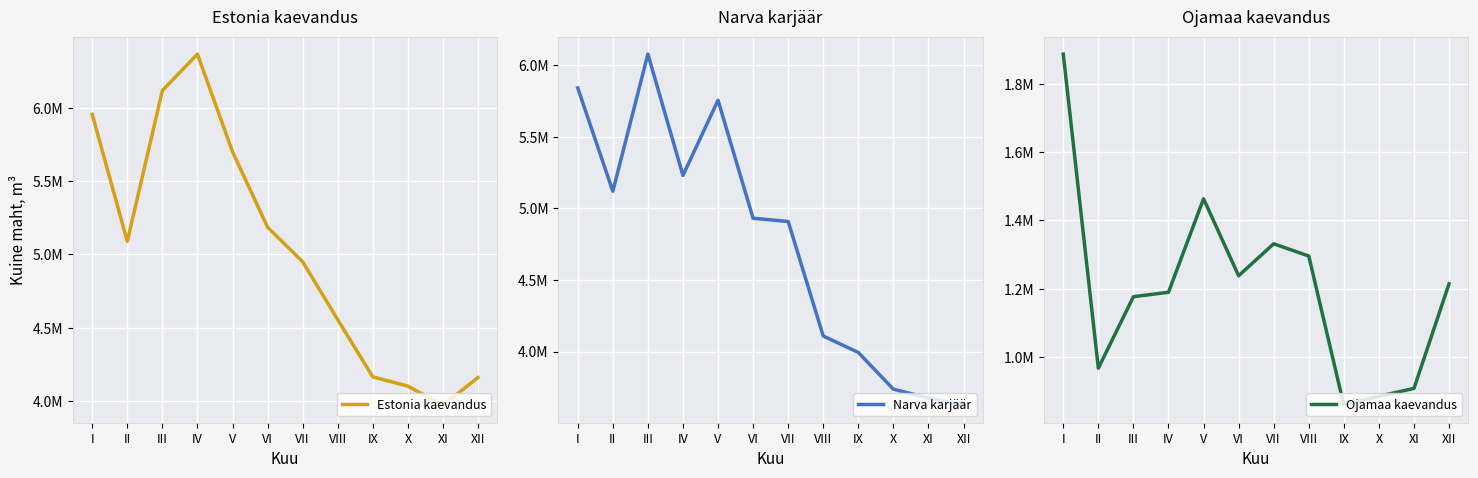

Rank the series by their maximum value, from lowest to highest.

Ojamaa kaevandus, Narva karjäär, Estonia kaevandus